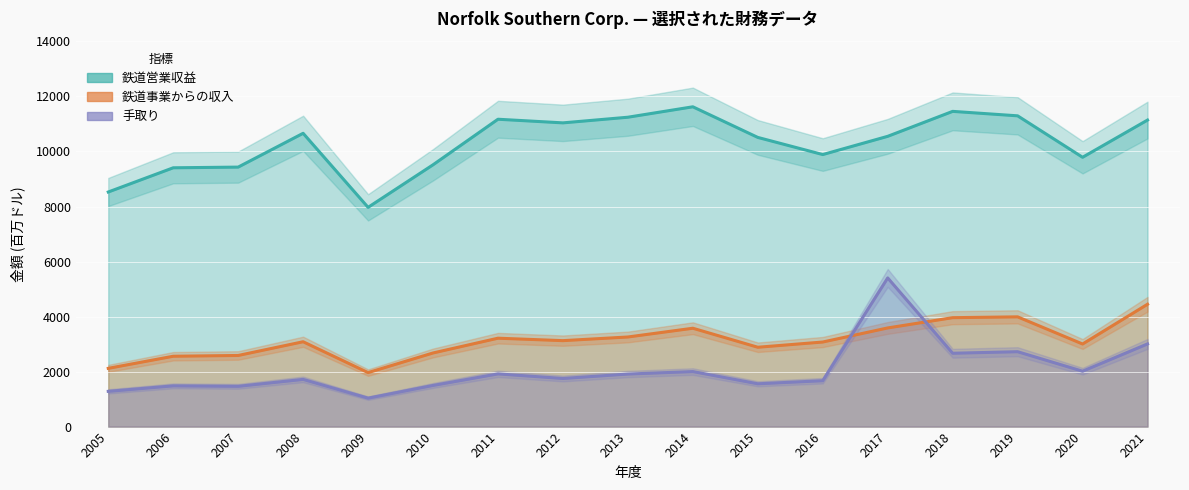

True or false: 鉄道事業からの収入 has more than 1 points higher than both neighbors.

True